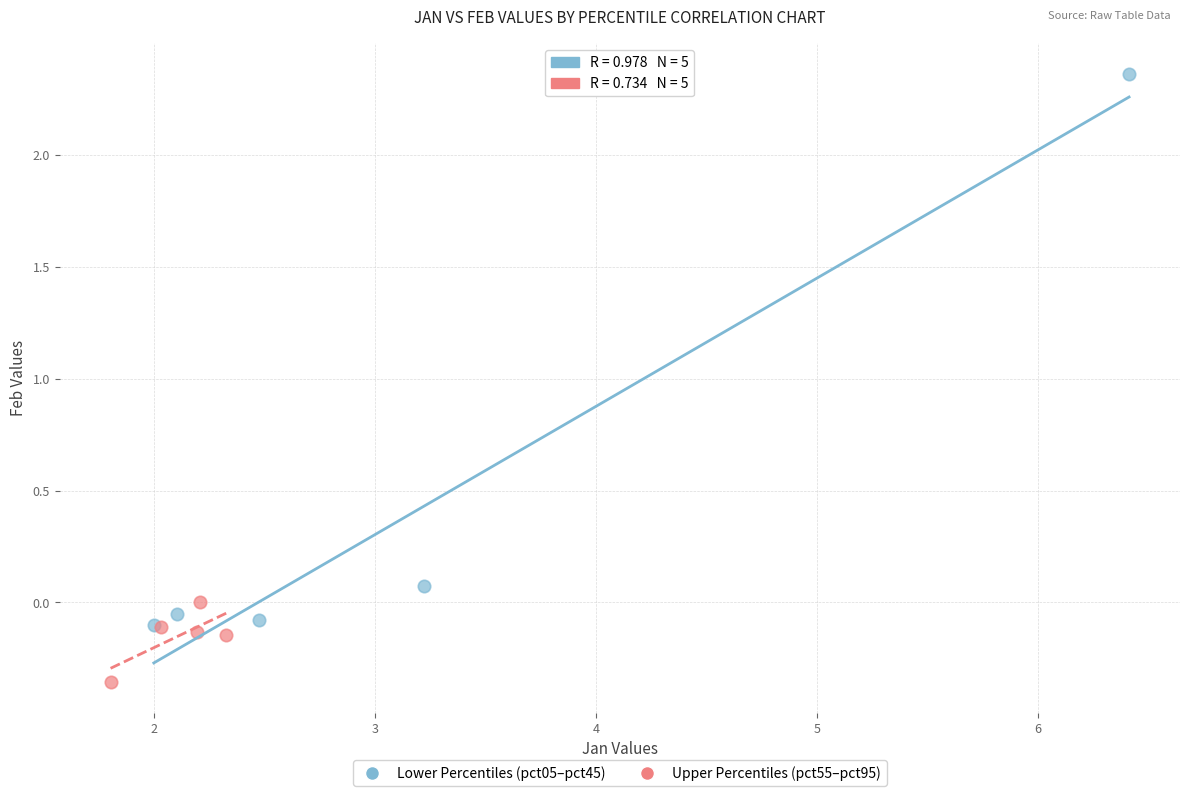

Which series contains the highest Y value?

Lower Percentiles (pct05–pct45)